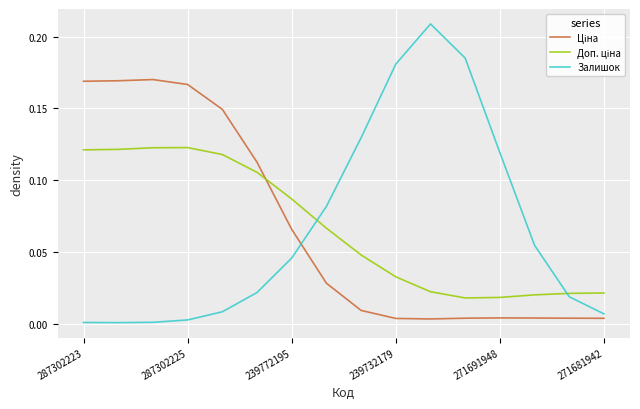

True or false: Залишок has a value of 0.2 at 271691948.

False